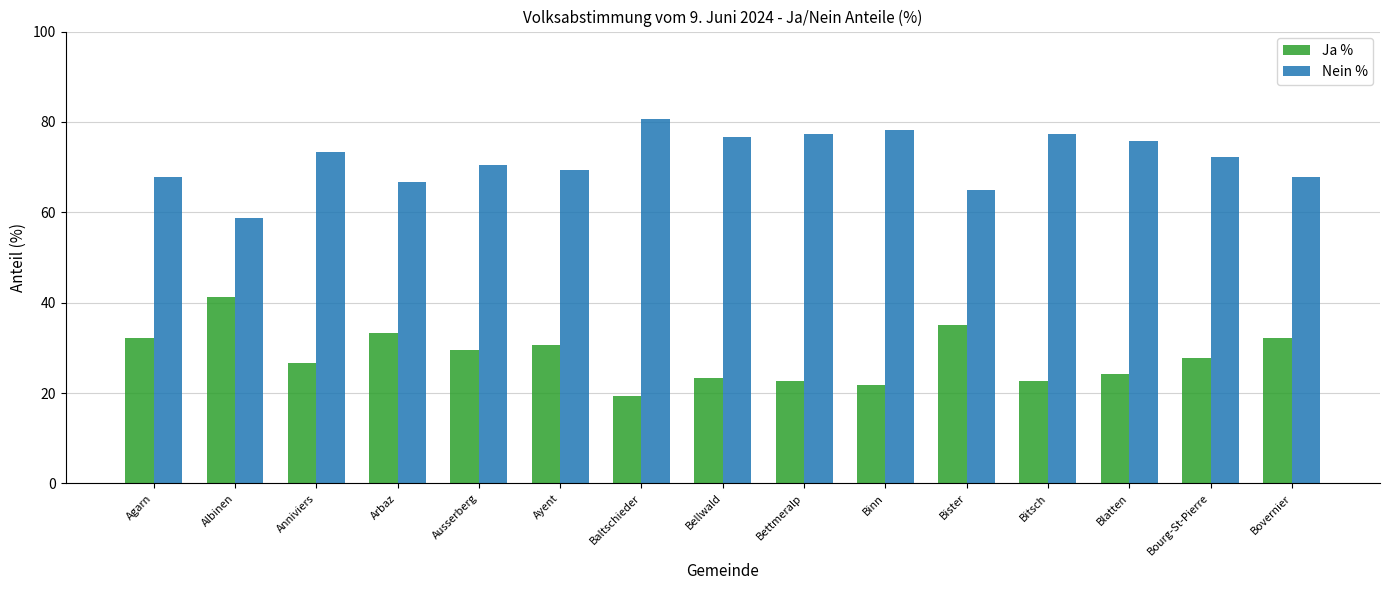

At how many categories does at least one series exceed 58?

15